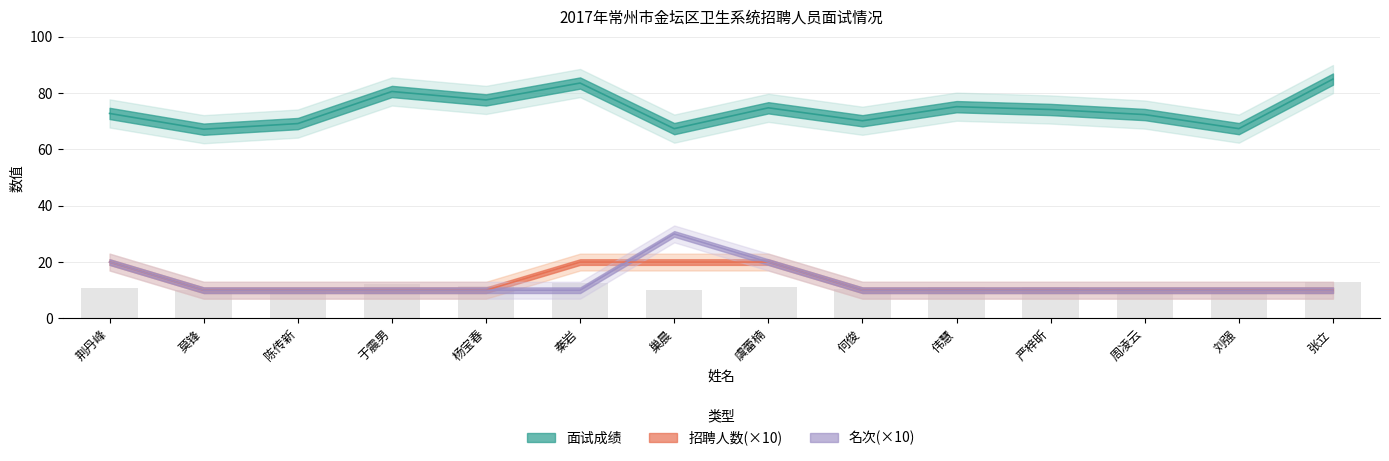

What is the sum of all 招聘人数 values?

180.0